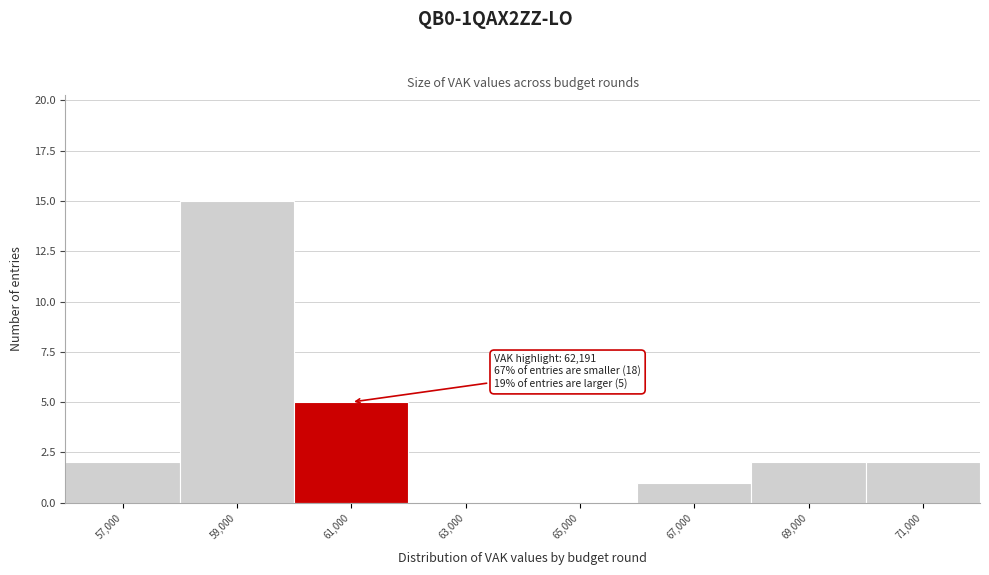

Reading left to right, transcribe all the data shown in this chart.

57,000=2	59,000=15	61,000=5	63,000=0	65,000=0	67,000=1	69,000=2	71,000=2